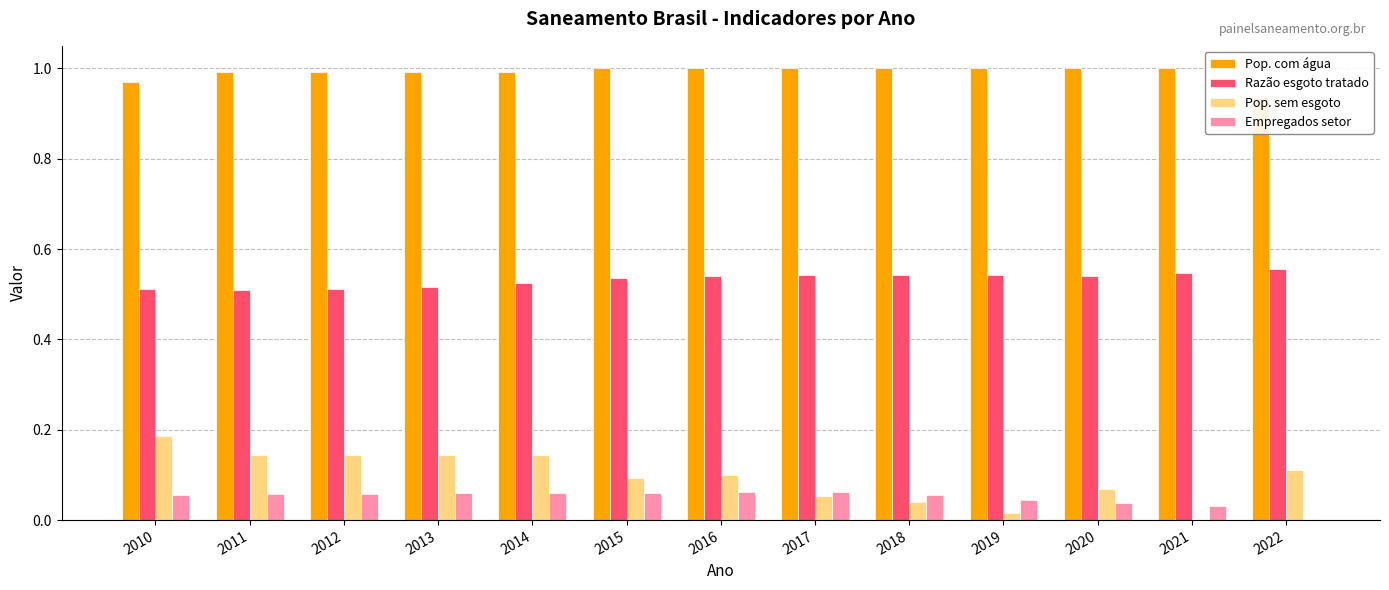

What is the value of the Razão esgoto tratado bar at the 9th from the left?

0.5